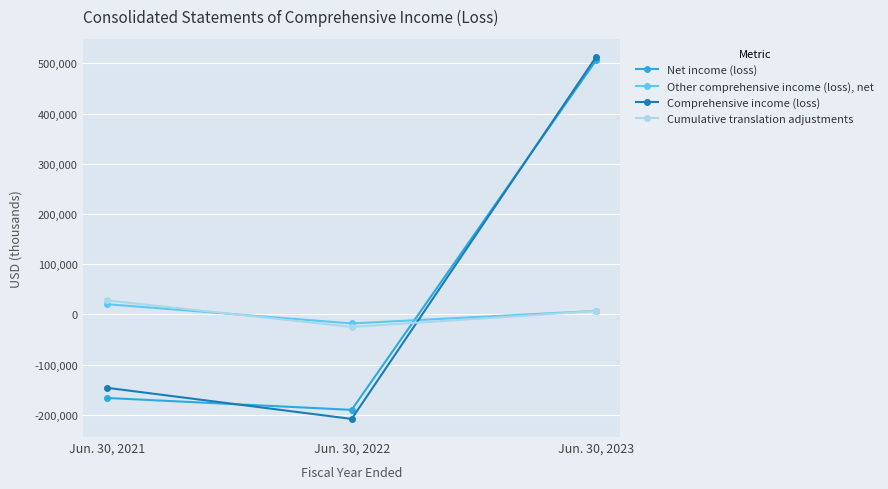

Which label corresponds to the smallest value in the chart?

Jun. 30, 2022